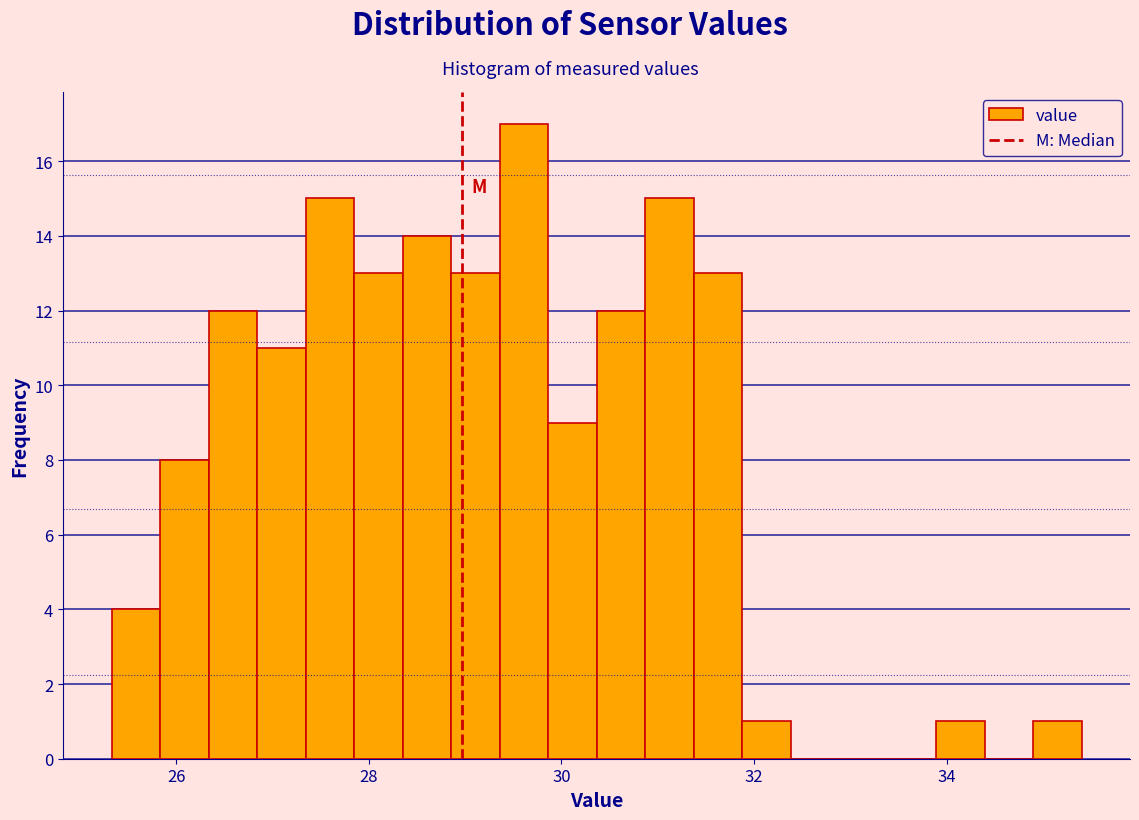

Read against the x-axis, roughly where is the centre of the tallest bar?

29.6